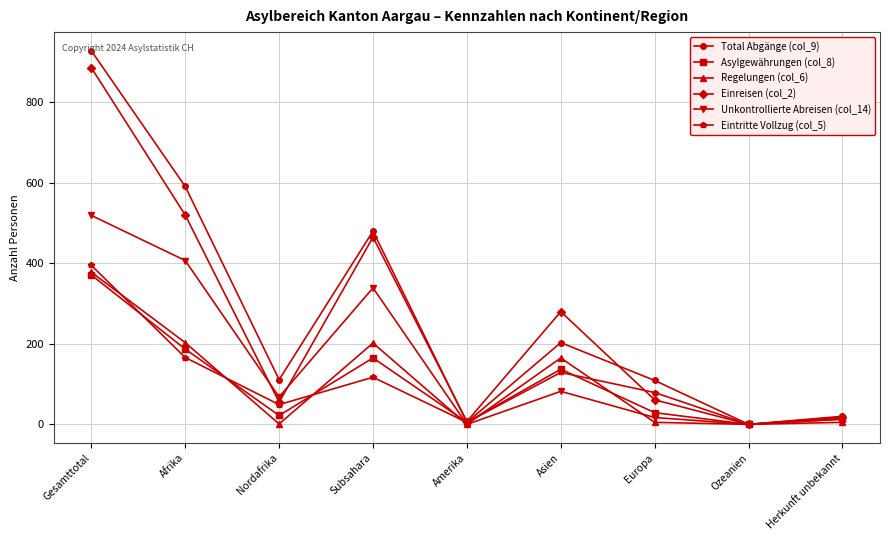

The value of Regelungen (col_6) at Gesamttotal is 378. True or false?

True